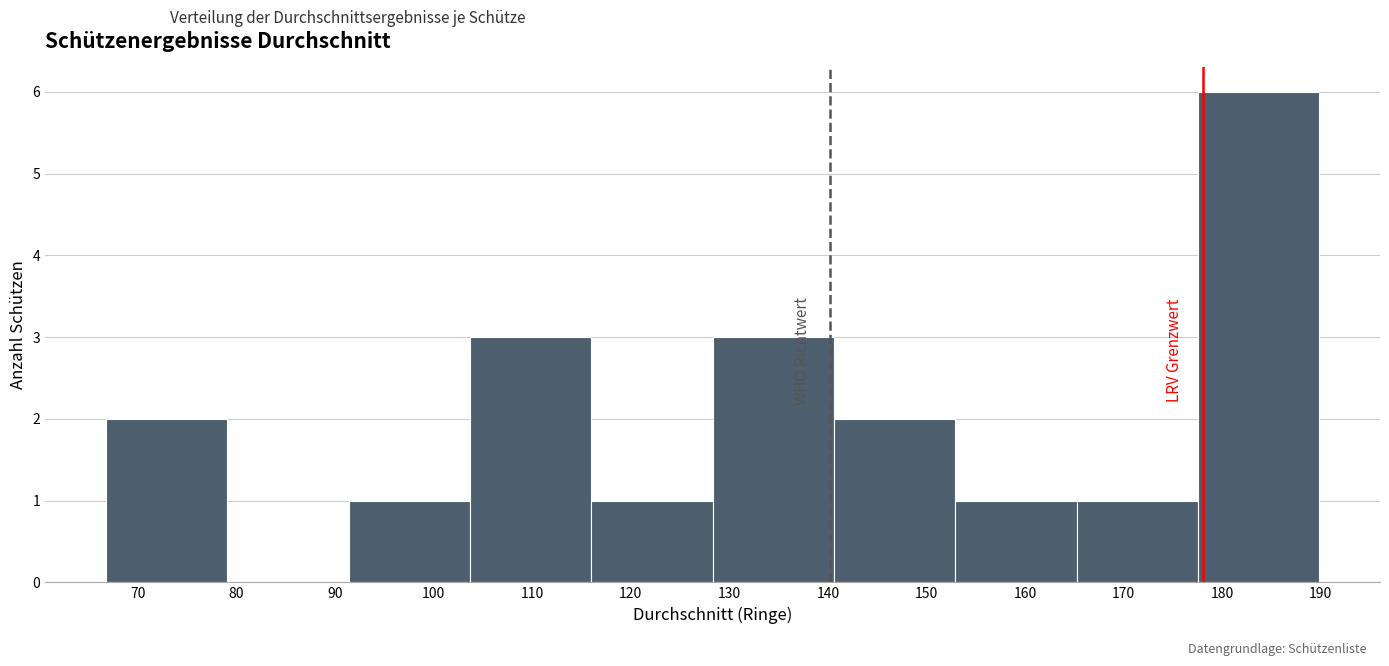

Which range on the x-axis has the tallest bar?

178 to 190